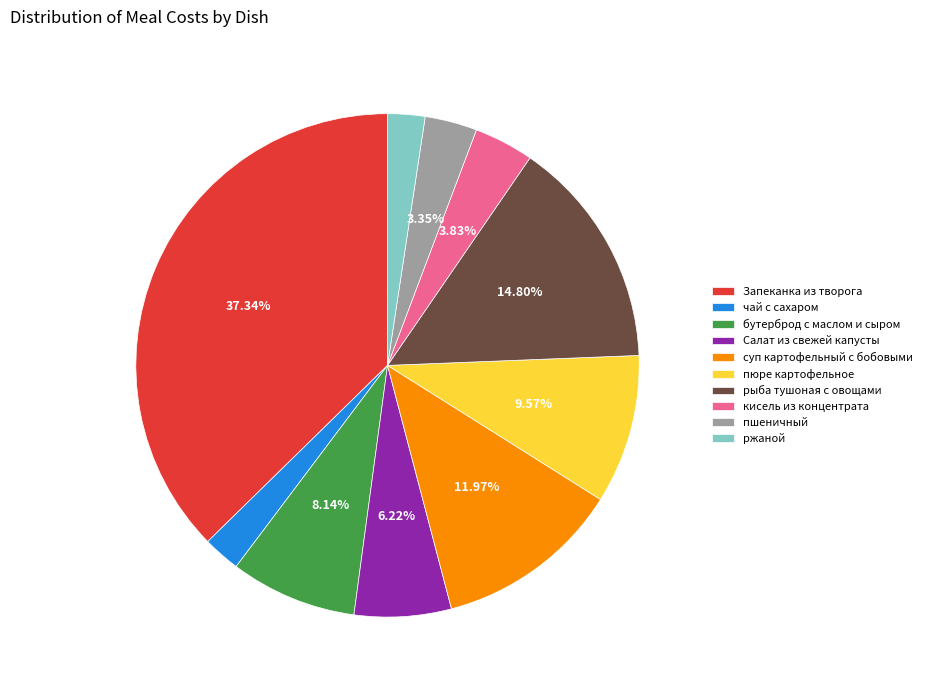

Combined, what portion of the pie is Салат из свежей капусты and бутерброд с маслом и сыром?

14.4%